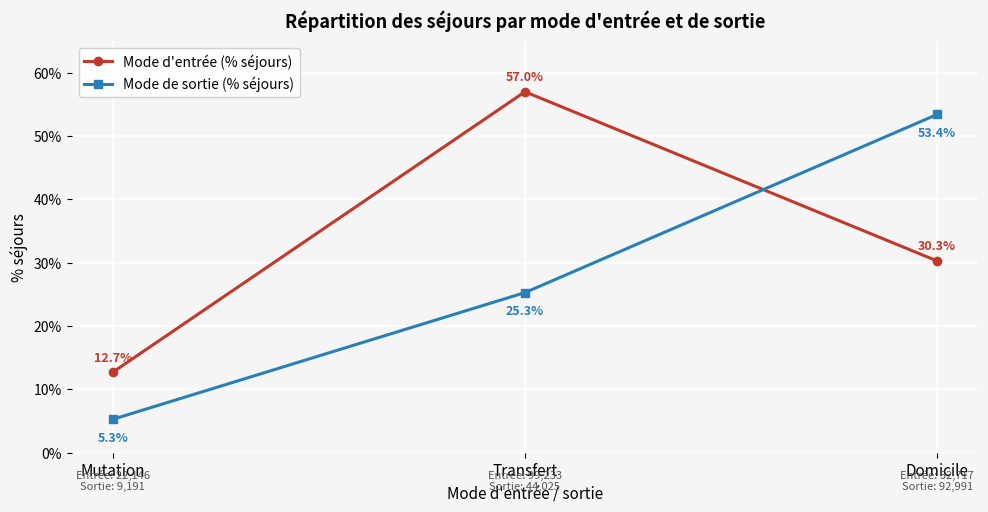

The Mode d'entrée (% séjours) series shows 0.6 at Transfert. True or false?

True